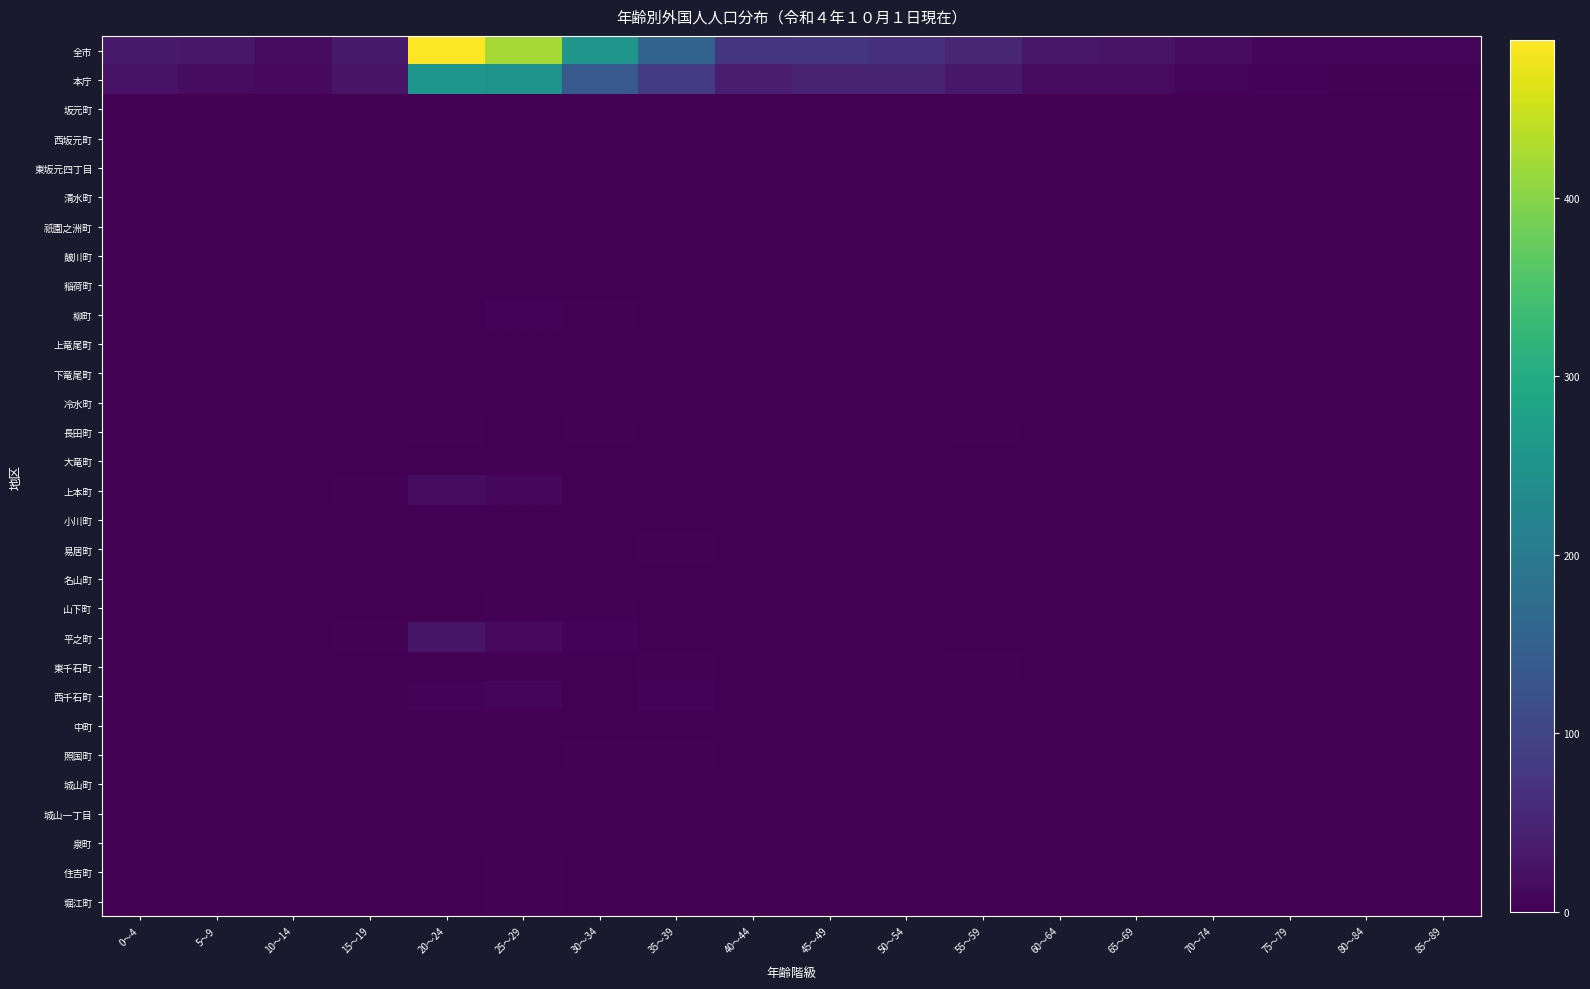

Which series has the largest range (max minus min)?

全市